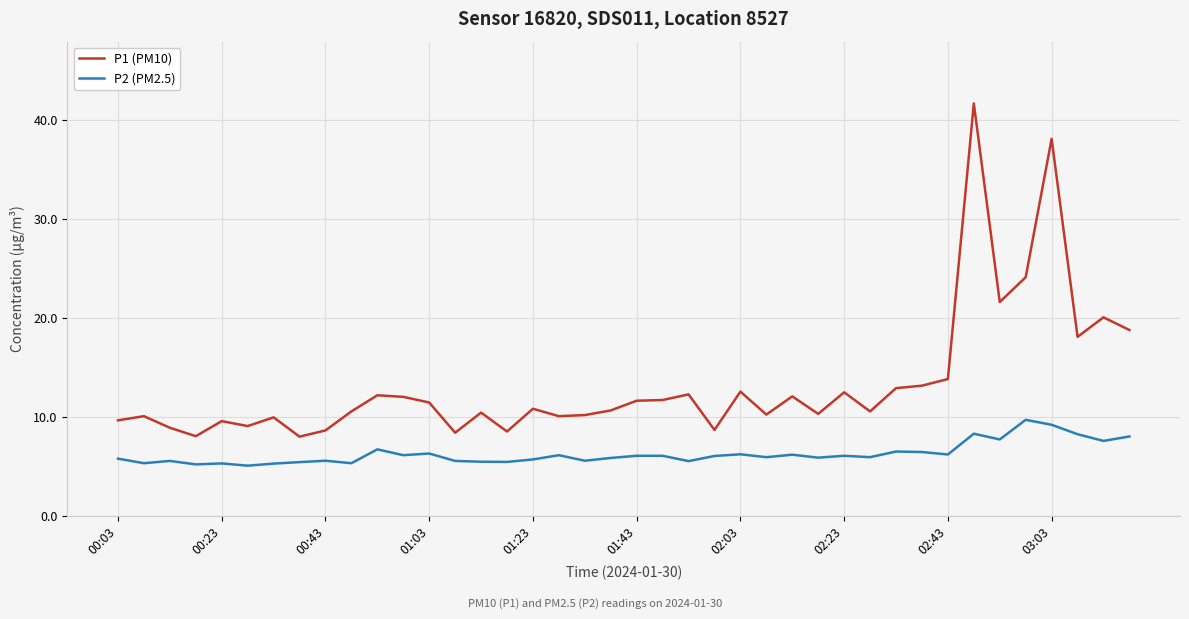

Which series has the largest total across all categories?

P1 (PM10)